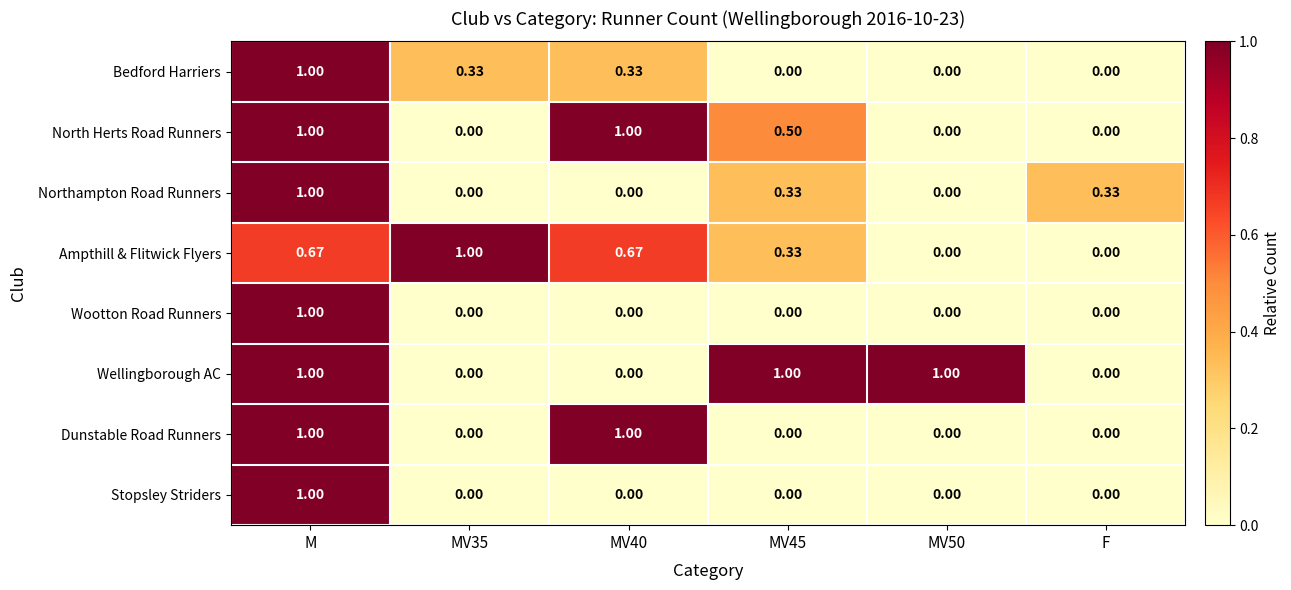

Is the value of North Herts Road Runners at MV35 greater than the value of Wootton Road Runners at M?

No